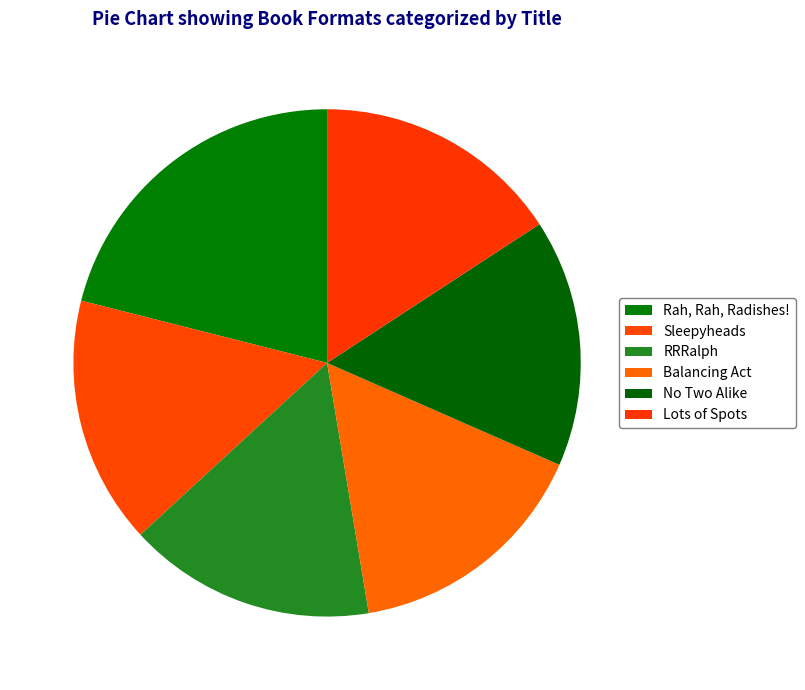

The Lots of Spots slice represents 7% of the pie. True or false?

False